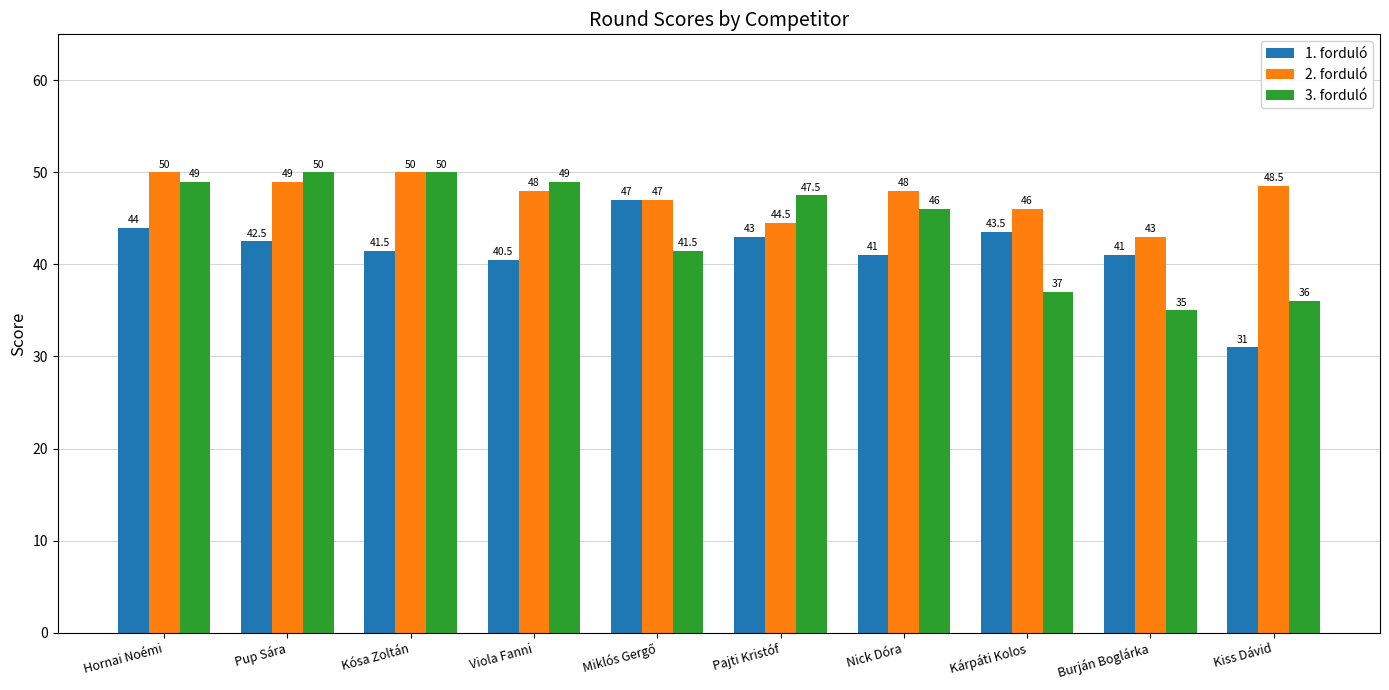

Is it true that 1. forduló equals 63.7 at Pajti Kristóf?

False